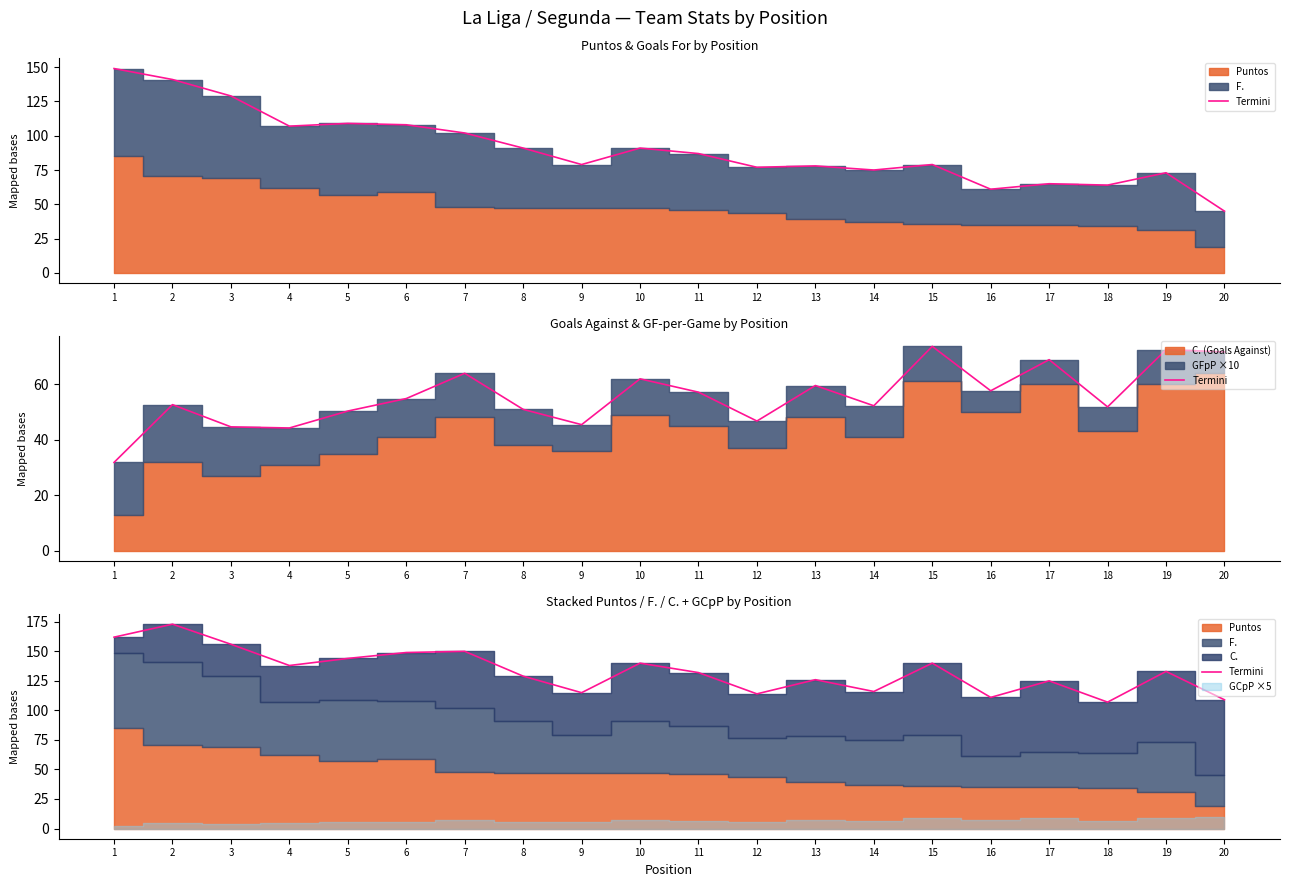

Rank the categories by value from lowest to highest.

18, 20, 16, 12, 9, 14, 17, 13, 8, 11, 19, 4, 10, 15, 5, 6, 7, 3, 1, 2